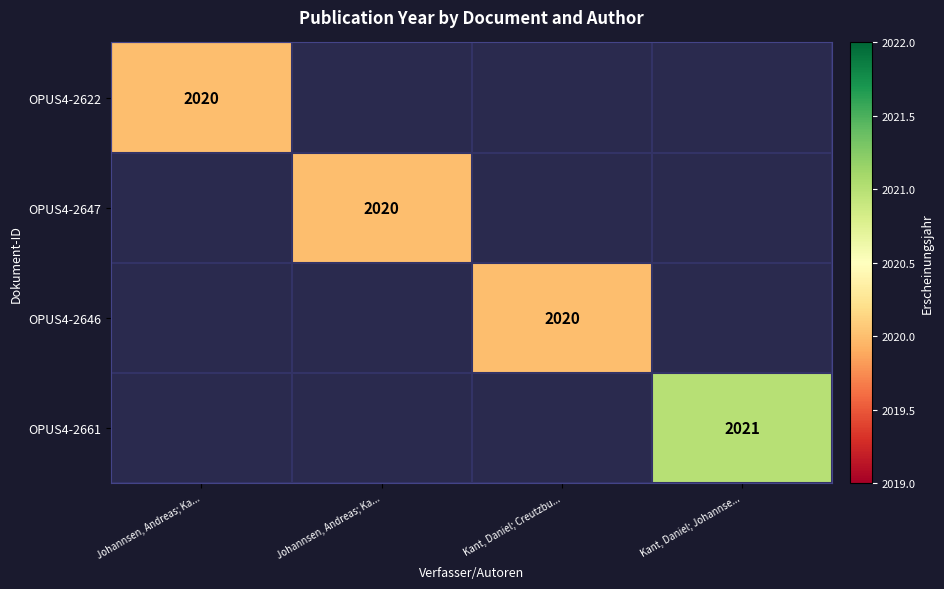

Between Johannsen, Andreas; Ka... and Kant, Daniel; Johannse..., which is larger?

Kant, Daniel; Johannse...